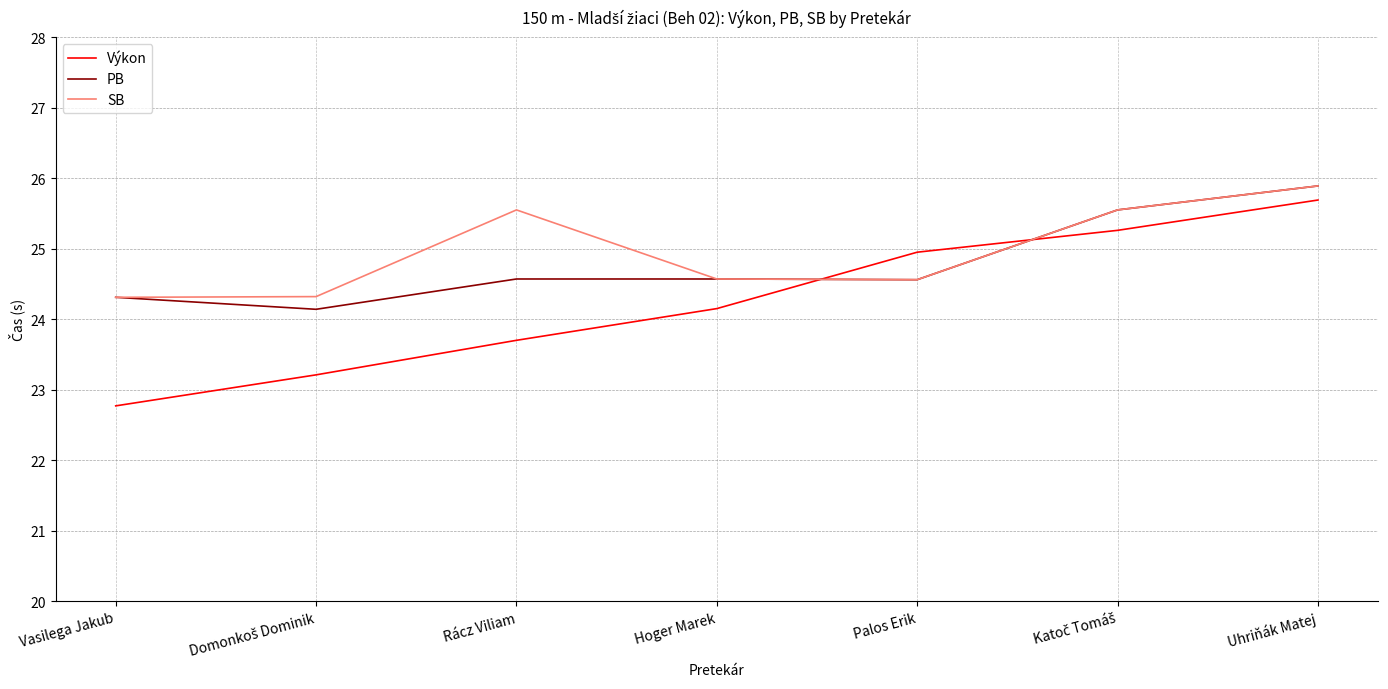

True or false: SB has more than 0 interior local peaks.

True